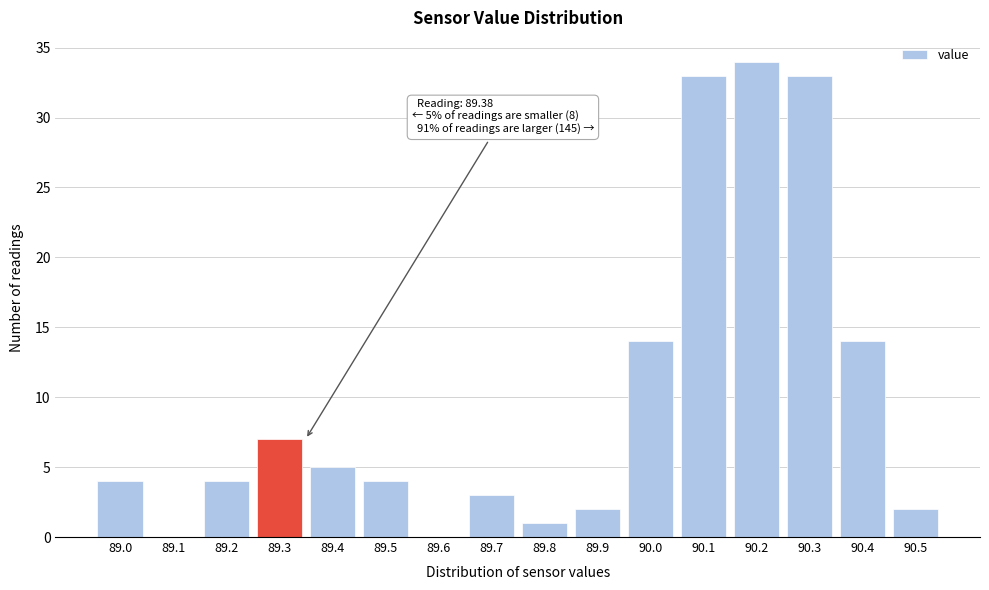

True or false: the data shows 19 at 90.2.

False